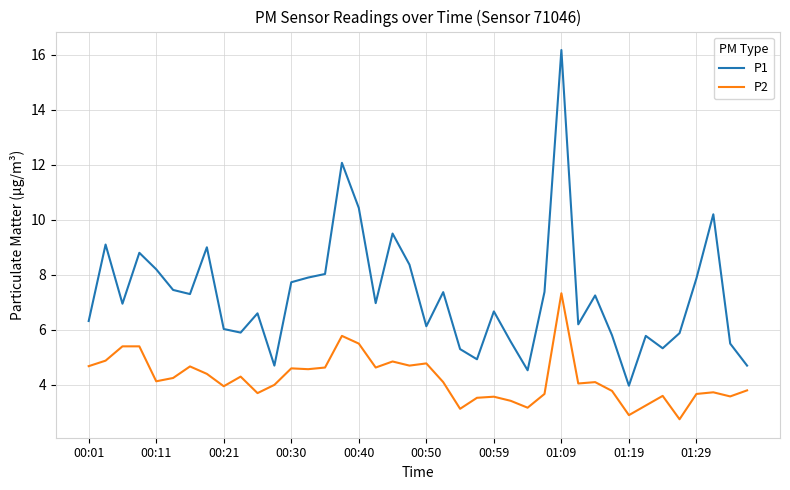

What is the difference between the maximum and second lowest values in the P2 series?

4.4